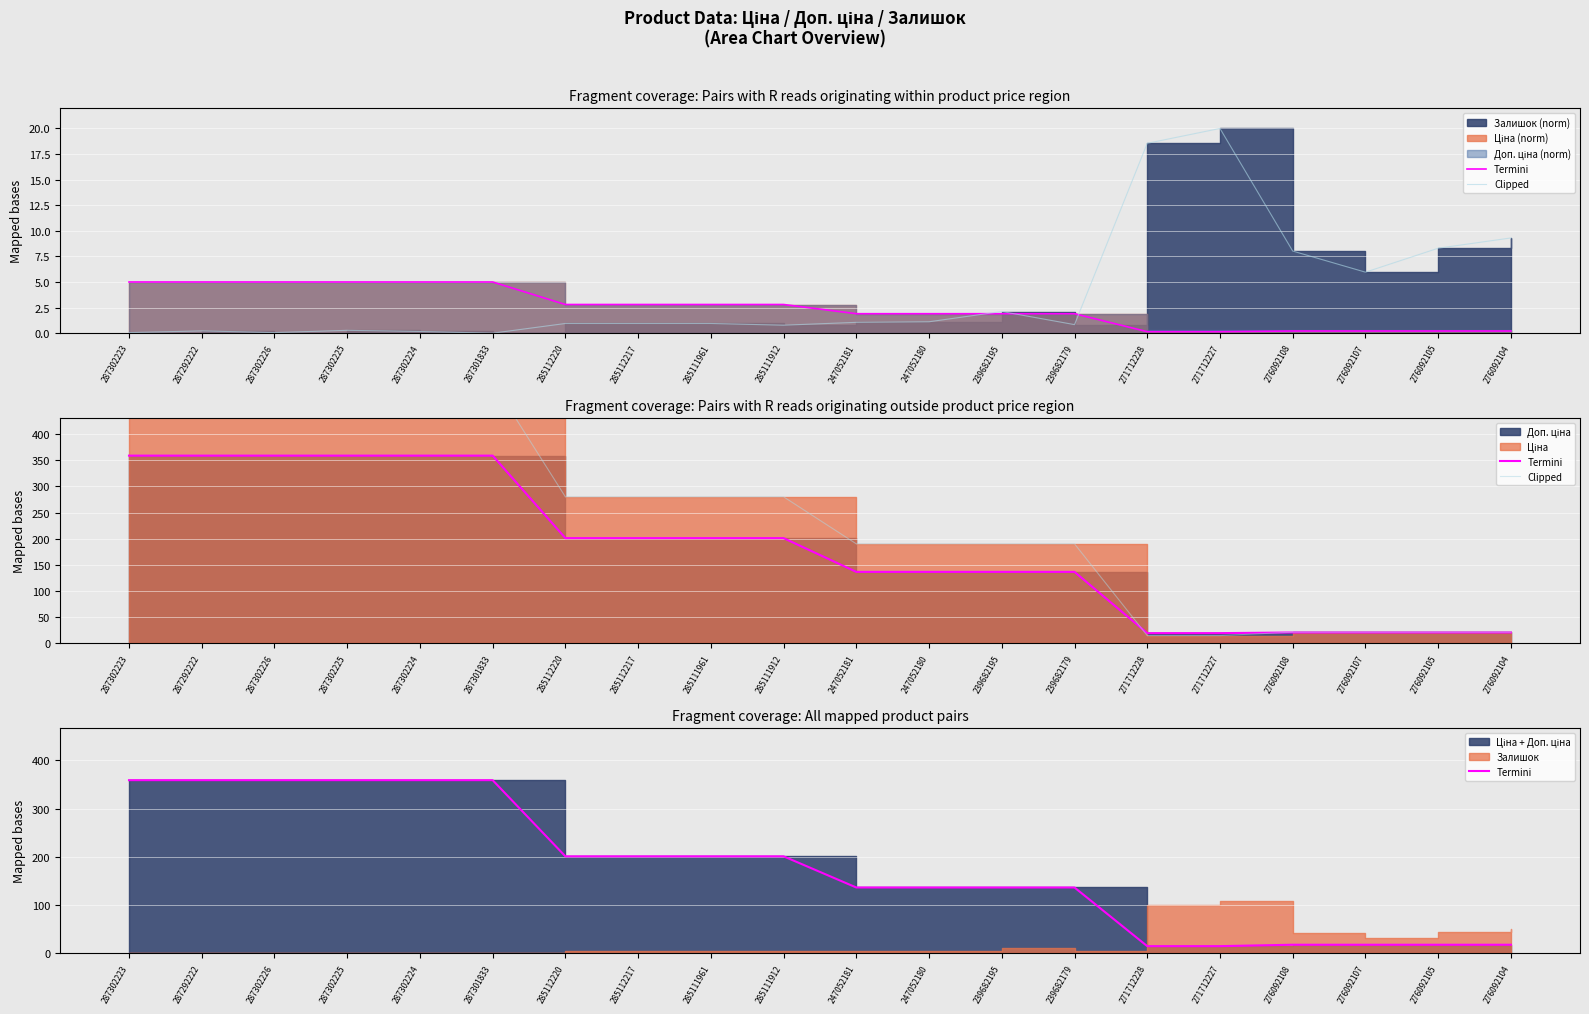

Read the Termini value at 276092108.

18.0